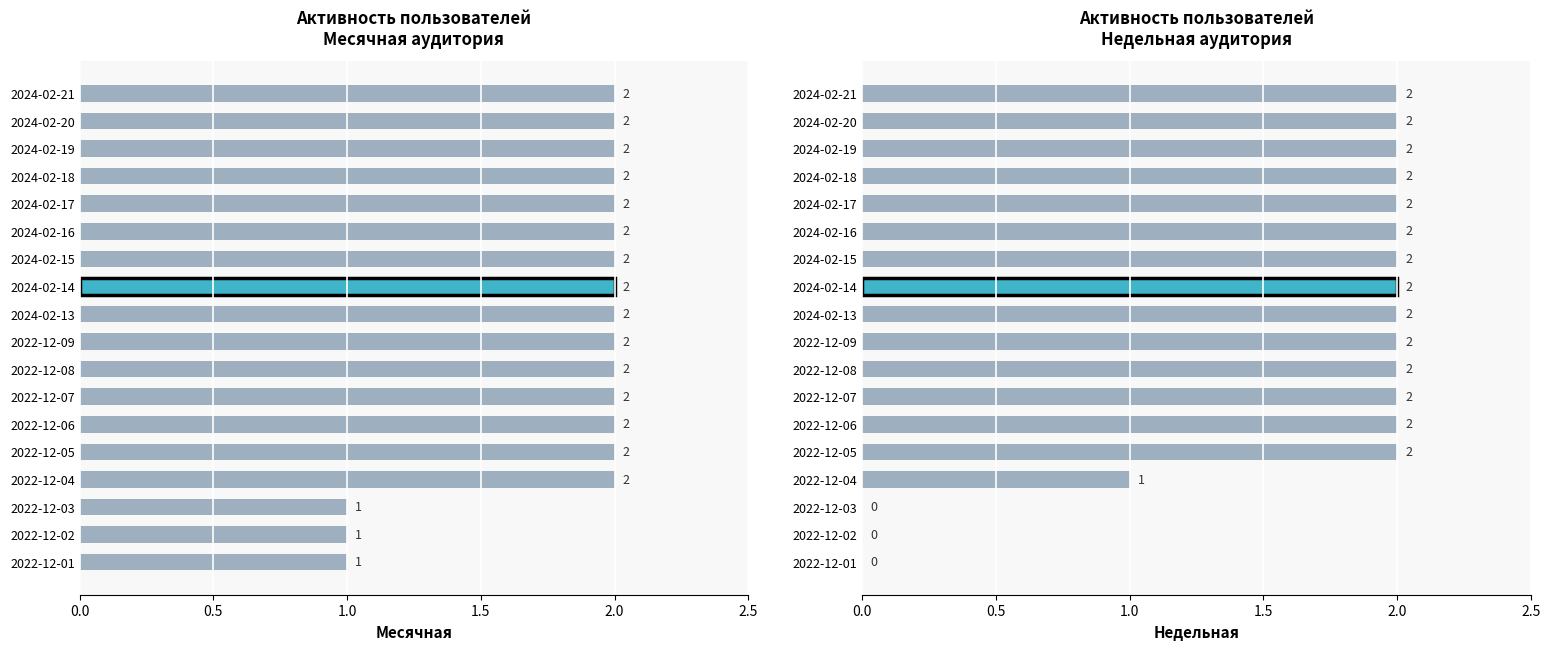

Is it true that Месячная equals 3 at 2022-12-09?

False